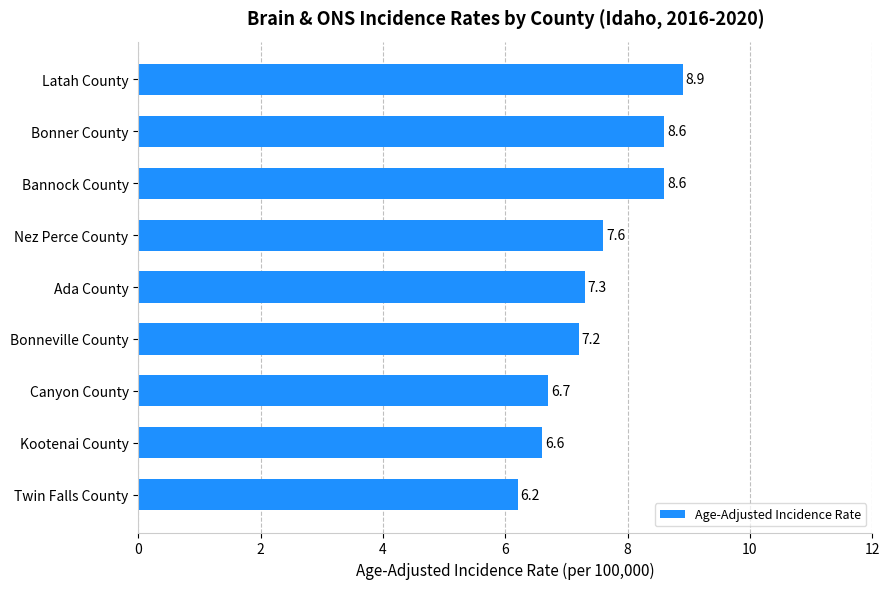

What is the ratio of the value at Latah County to the value at Twin Falls County?

1.4